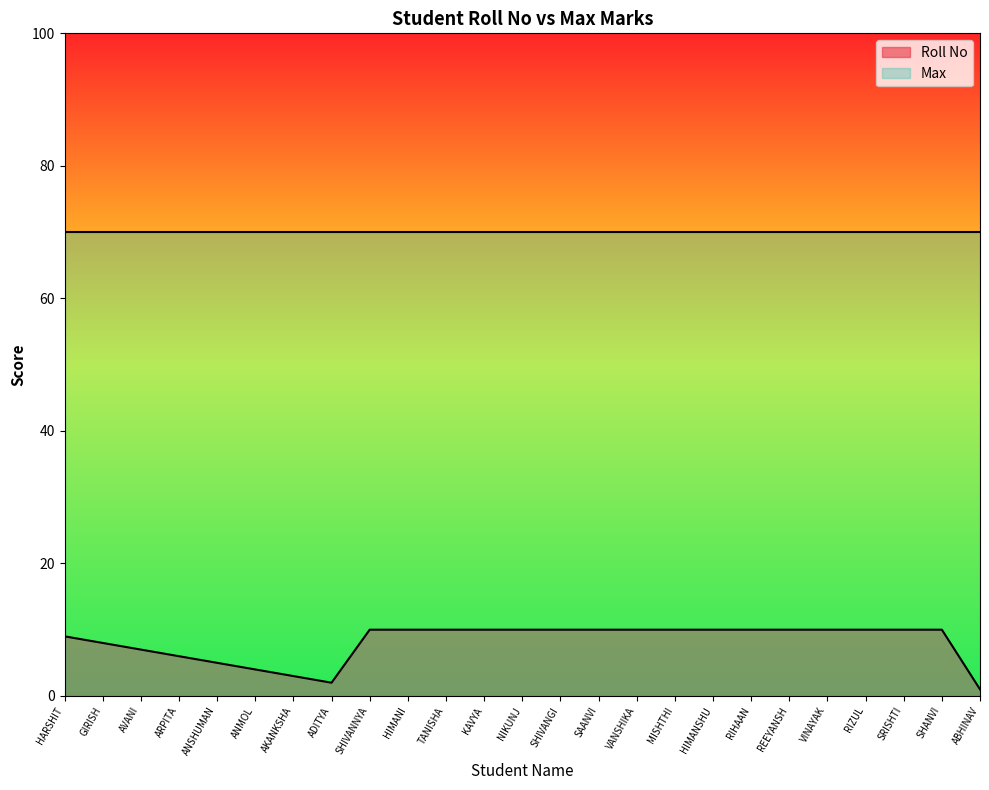

How many interior local valleys (lower than both neighbors) does the data have?

1